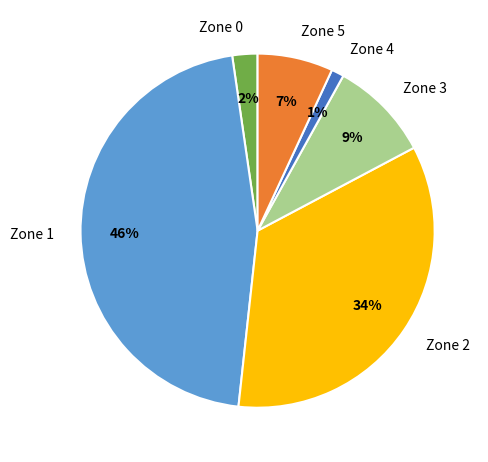

To the nearest percent, what is the average slice percentage?

17%